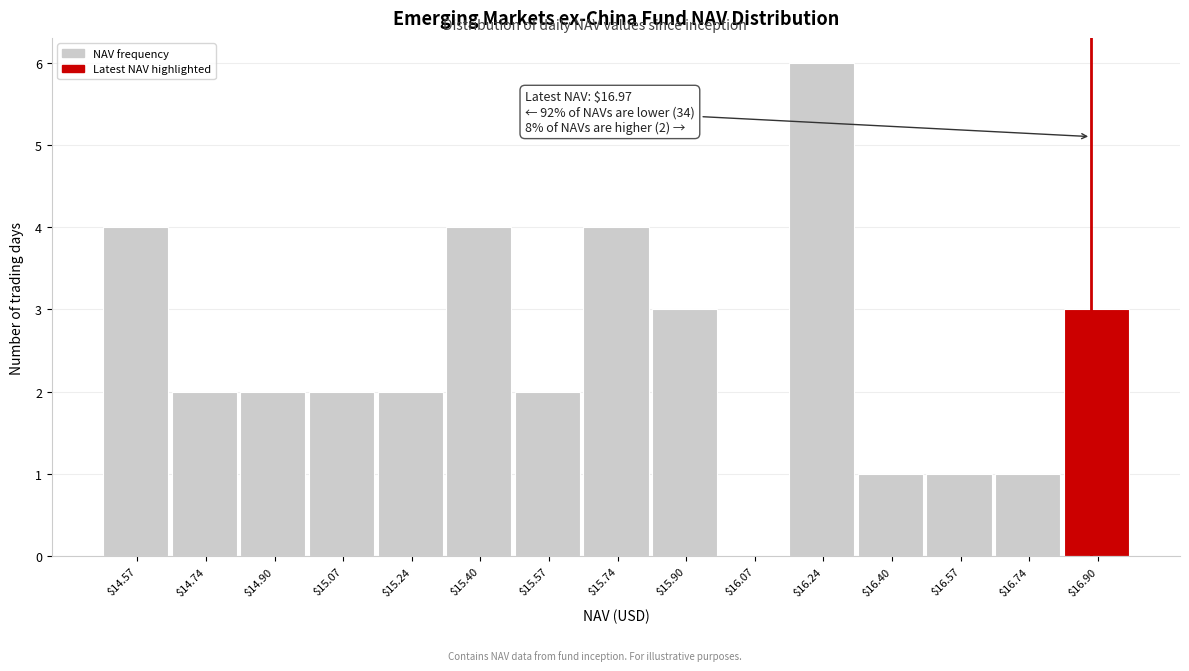

True or false: the data shows 2 at $16.90.

False